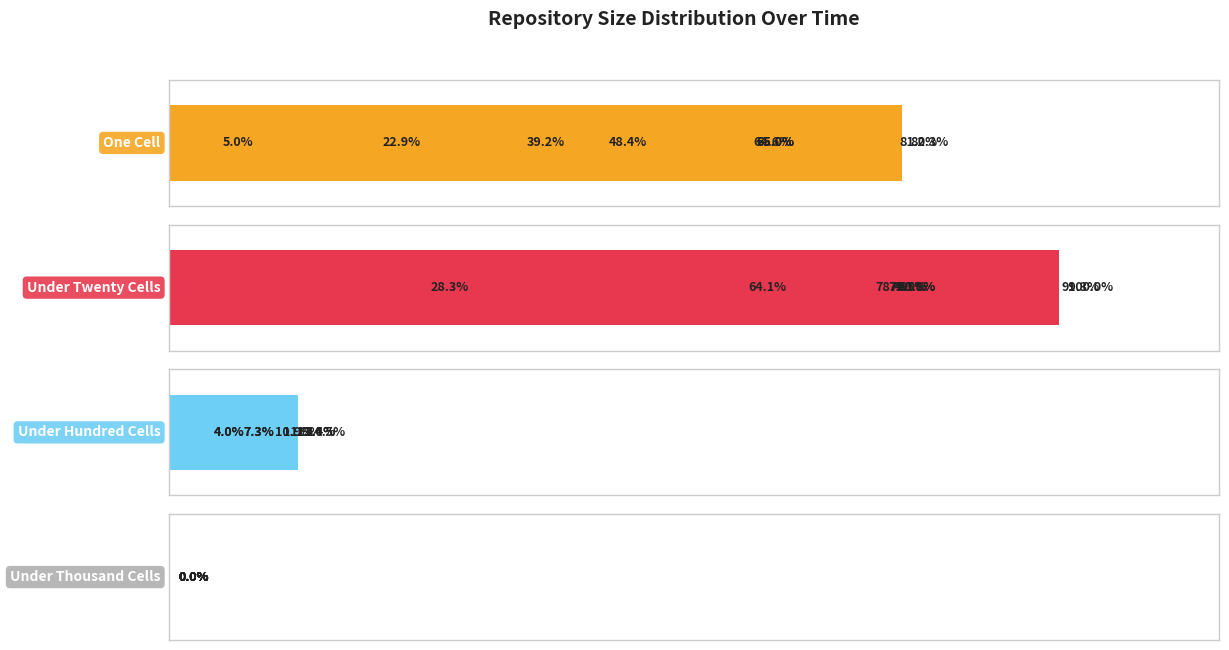

How many bars are there in total?

135